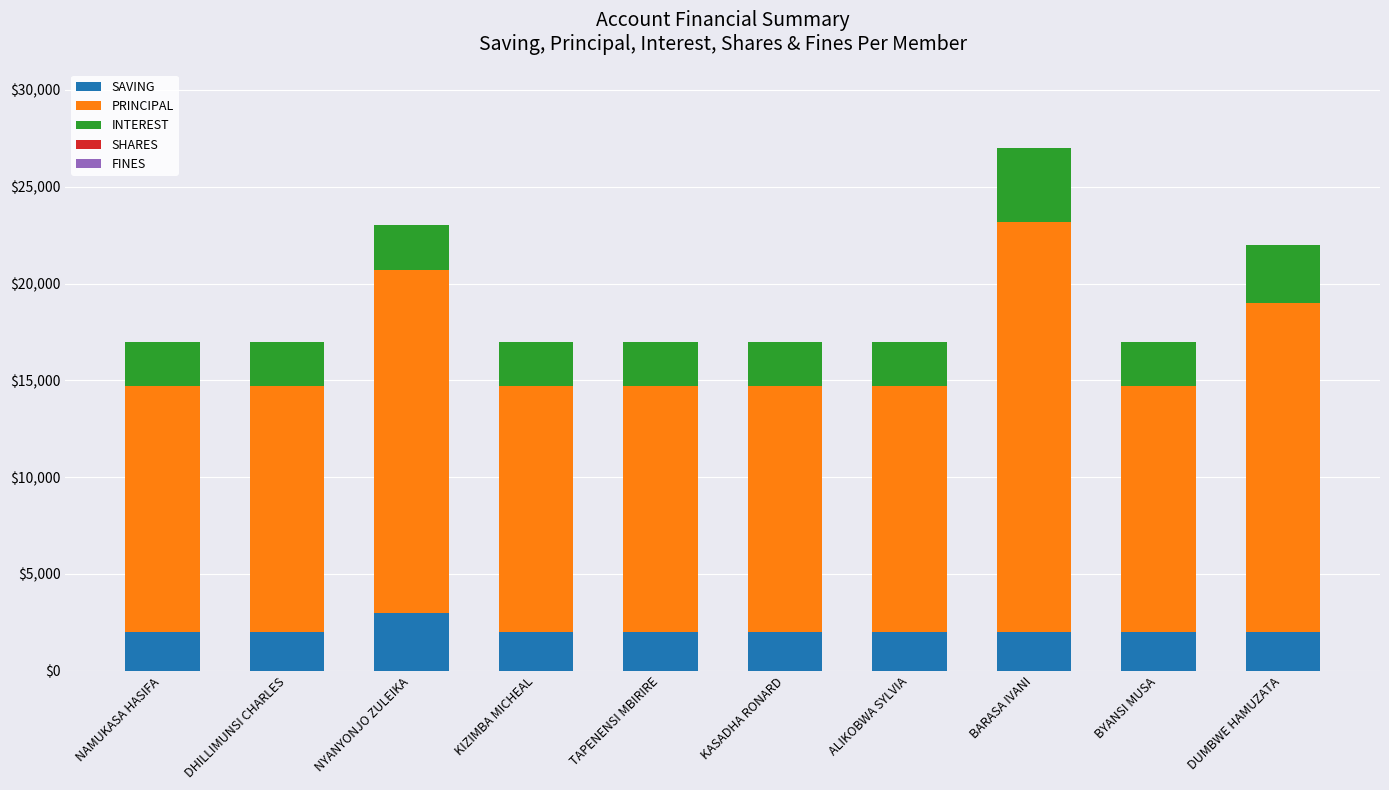

How many categories are shown in the chart?

10